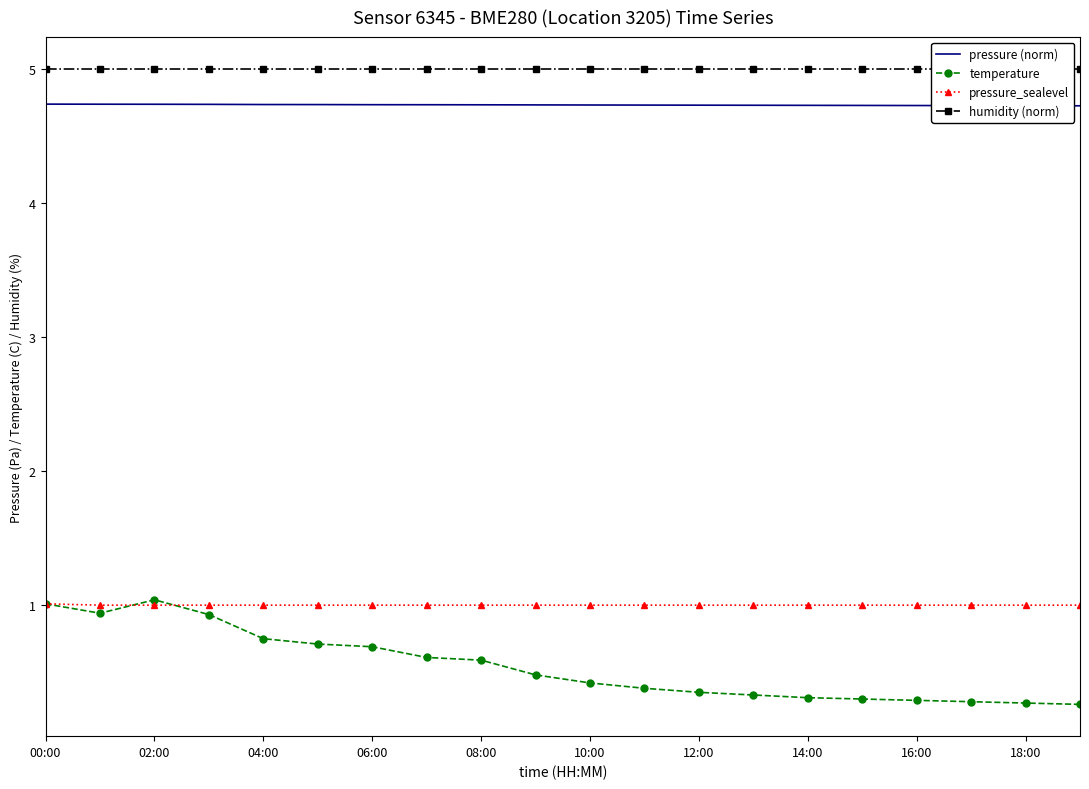

True or false: temperature and pressure (norm) cross at least once.

False